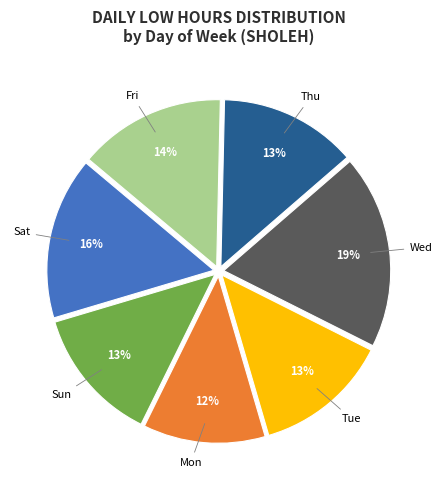

Do Fri and Thu together represent more than half of the pie?

No